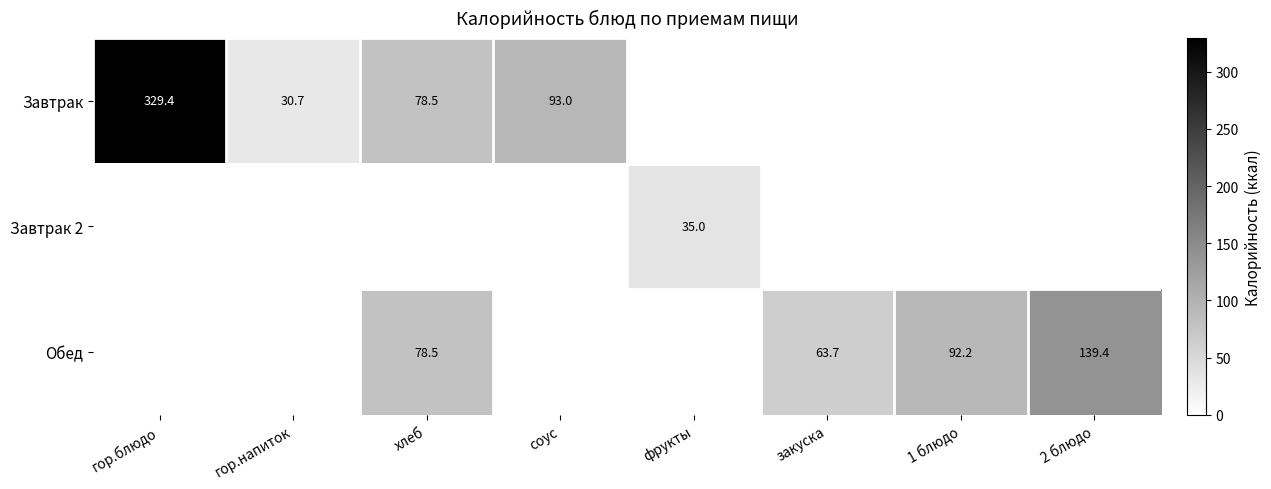

Is it true that Обед equals 91.9 at закуска?

False